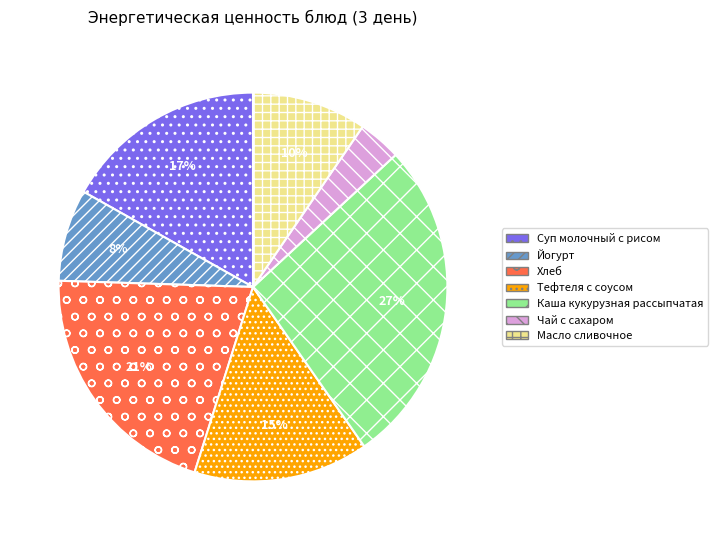

To the nearest percent, what is the difference between the Чай с сахаром and Тефтеля с соусом slice percentages?

11%